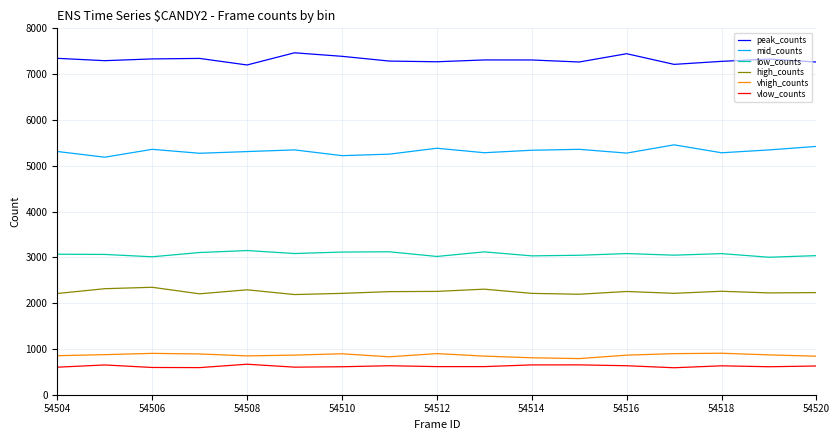

Which series has the largest total across all categories?

peak_counts